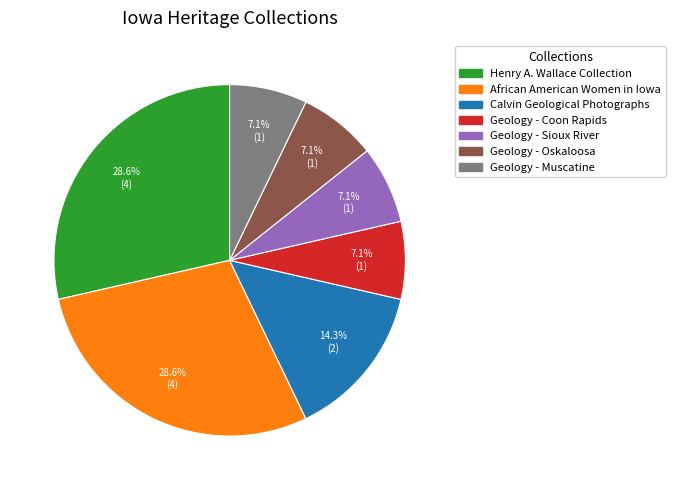

Which has a higher value, African American Women in Iowa or Calvin Geological Photographs?

African American Women in Iowa